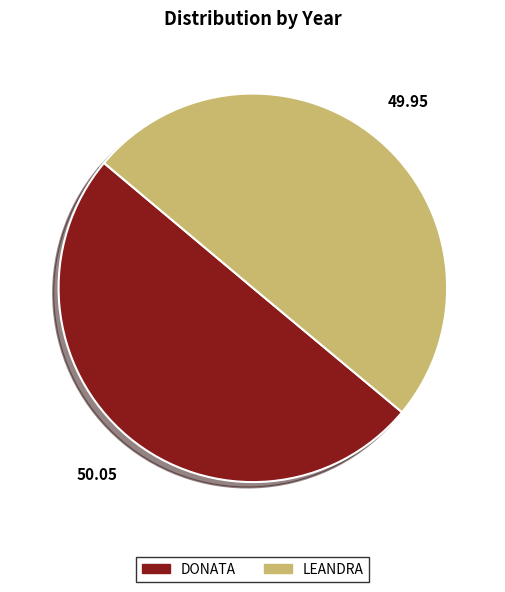

Approximately how many times larger is the value at LEANDRA compared to DONATA?

1.0